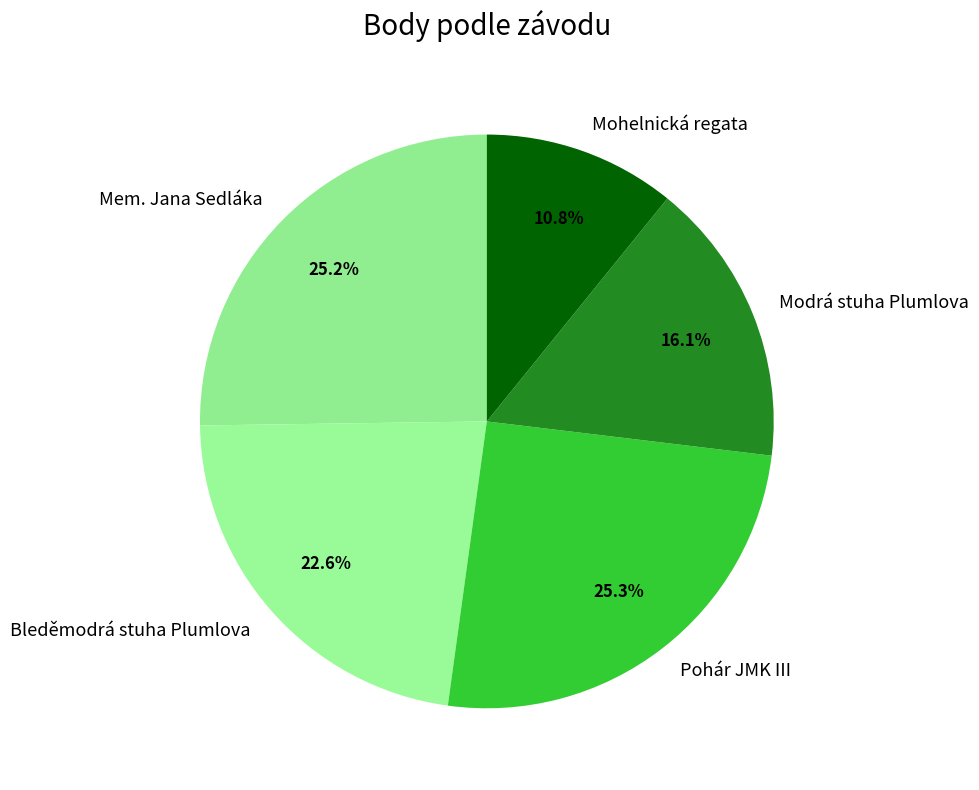

Count the number of slices in the pie.

5